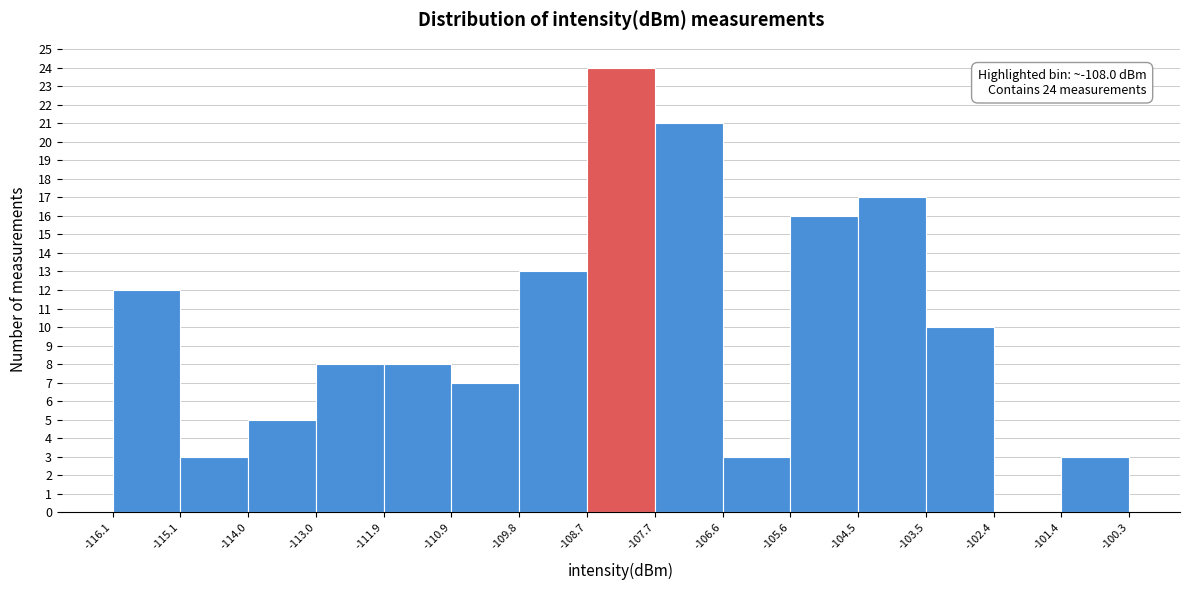

Which range on the x-axis has the tallest bar?

-108.7 to -107.7